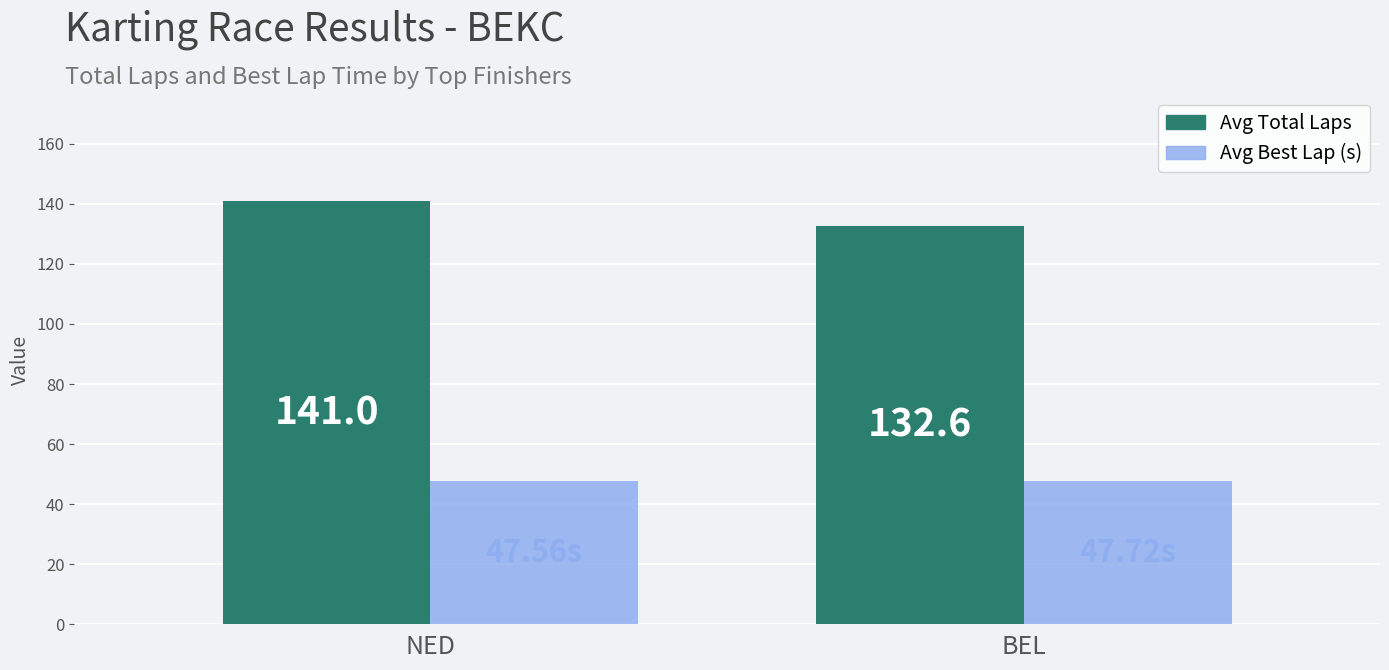

At BEL, list the series in order from smallest to largest.

Avg Best Lap (s), Avg Total Laps